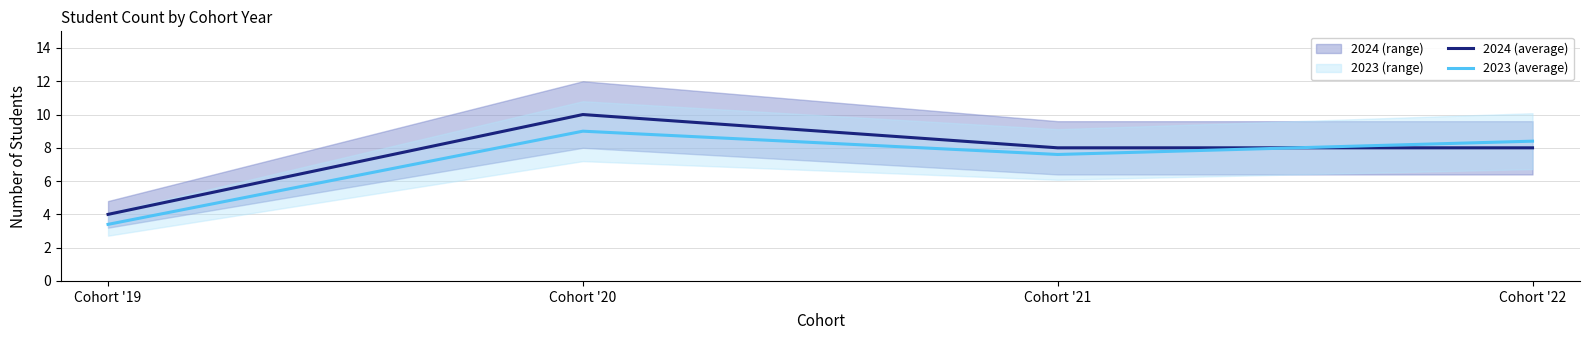

Where is 2024 (average) nearest to the value 7?

Cohort '21